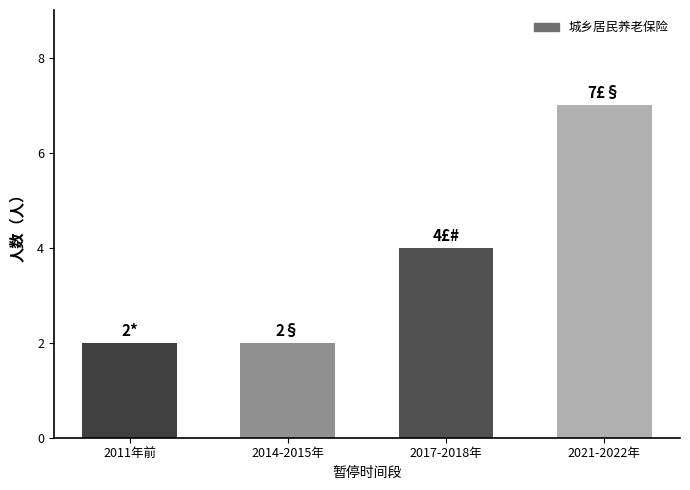

True or false: the data shows 2 at 2011年前.

True